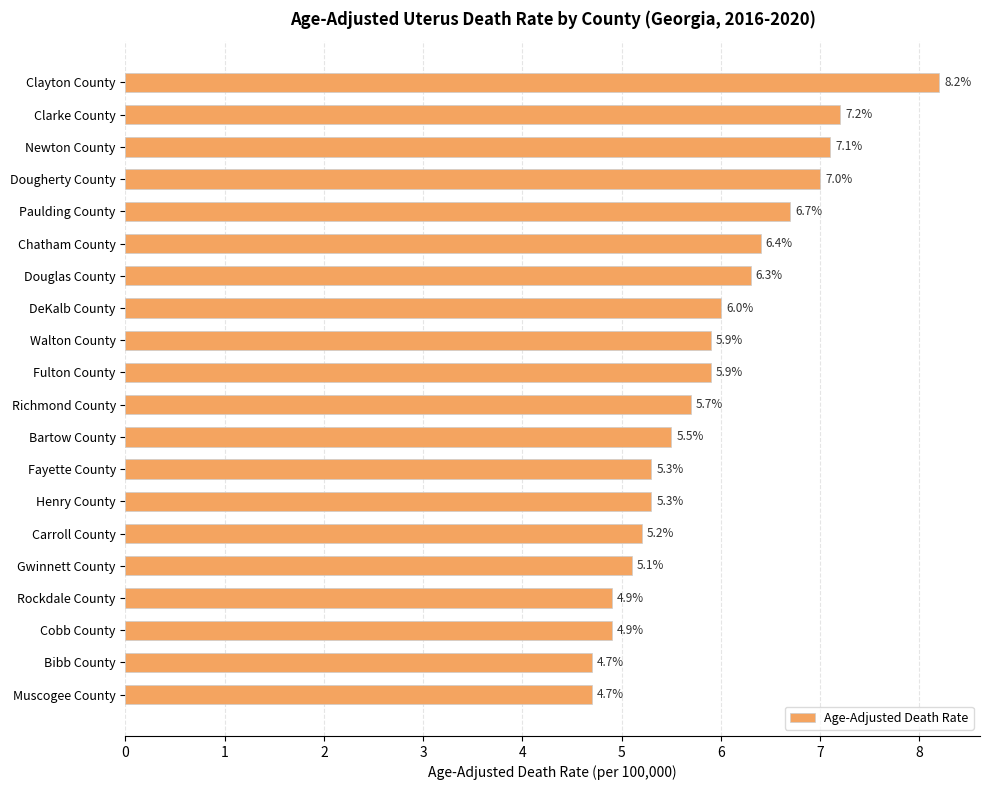

True or false: the data shows 8.2 at Clayton County.

True